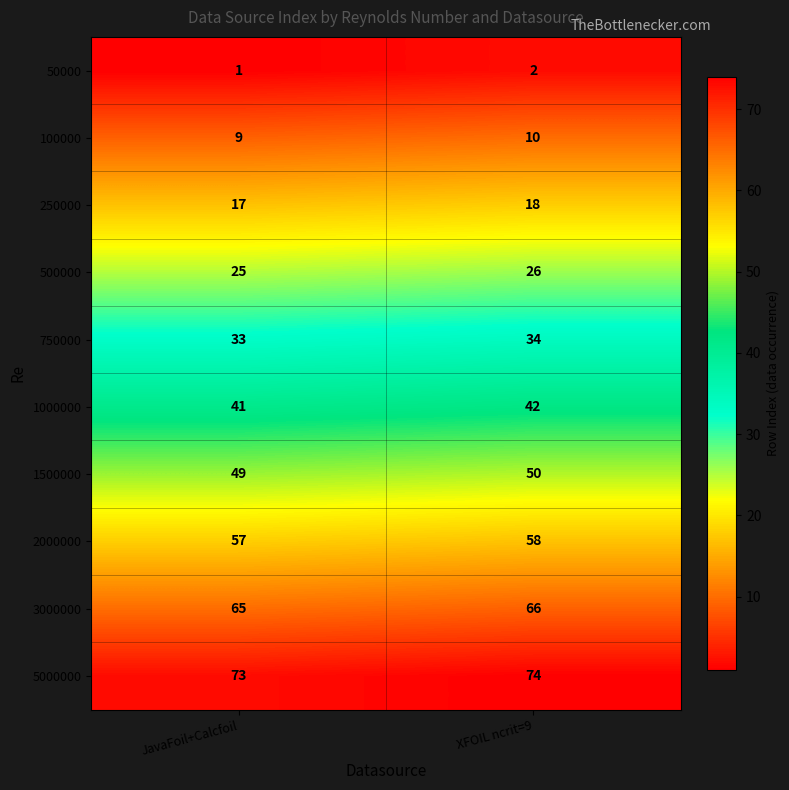

What is the sum of the 50000 values at XFOIL ncrit=9 and JavaFoil+Calcfoil?

3